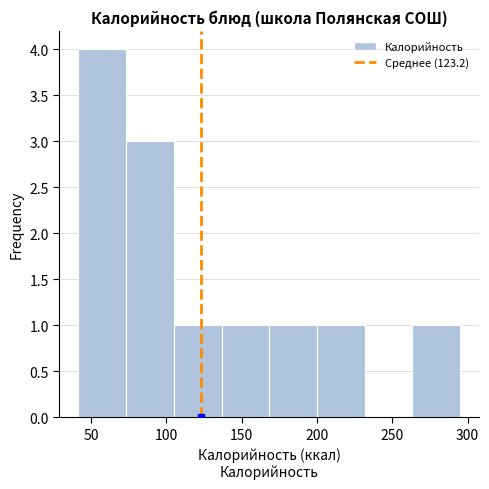

Reading left to right, list every bar in this chart as the range it spans on the x-axis followed by its height. Neither the bar edges nor the heights are printed on the chart, so give them approximately, as read against the axes.

40 to 75: 4
75 to 105: 3
105 to 135: 1
135 to 170: 1
170 to 200: 1
200 to 230: 1
230 to 265: 0
265 to 295: 1